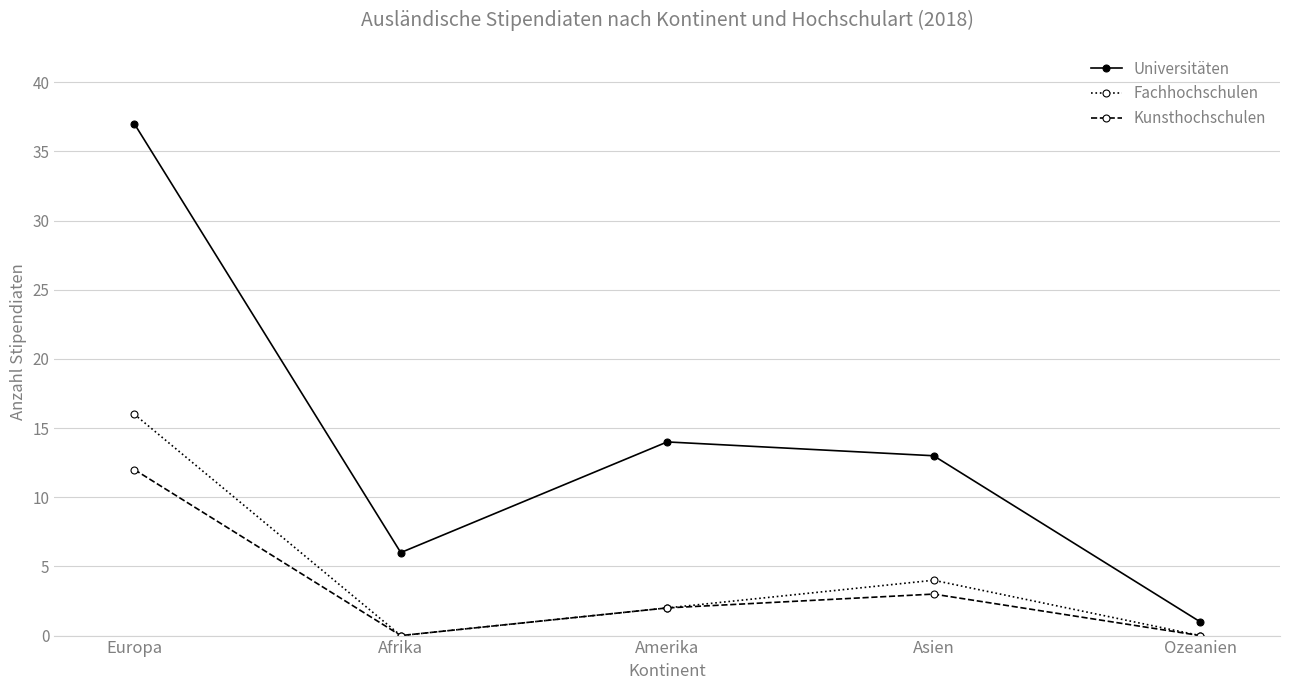

Reading right to left, what are all the values shown in this chart?

Universitäten: Ozeanien=1	Asien=13	Amerika=14	Afrika=6	Europa=37
Fachhochschulen: Ozeanien=0	Asien=4	Amerika=2	Afrika=0	Europa=16
Kunsthochschulen: Ozeanien=0	Asien=3	Amerika=2	Afrika=0	Europa=12